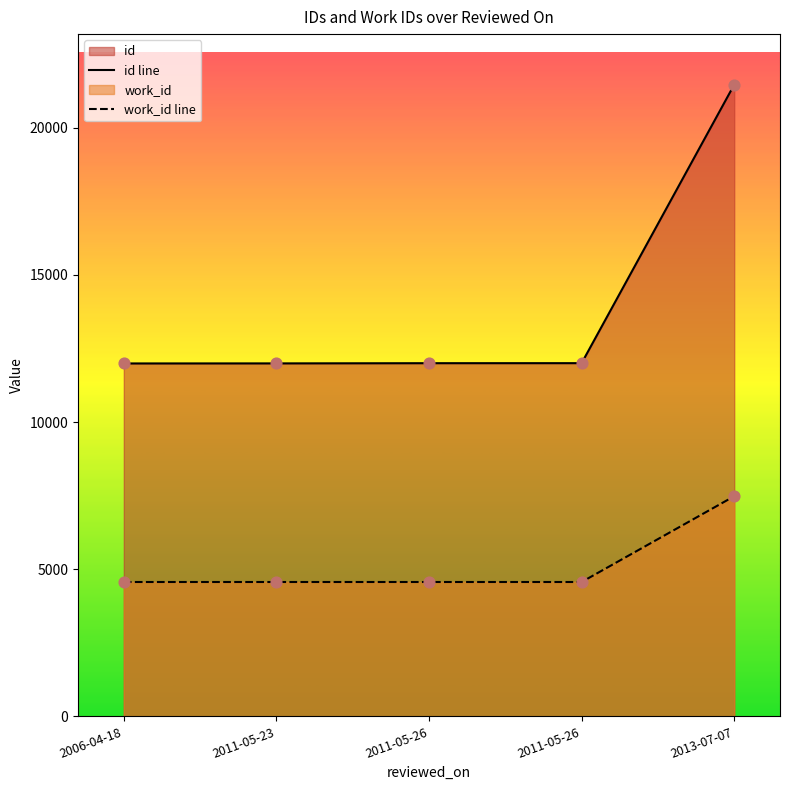

Which series reaches the minimum Y coordinate?

work_id line